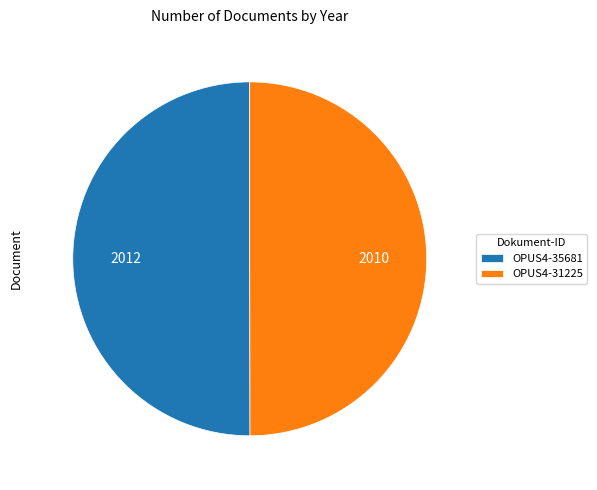

The OPUS4-31225 slice represents 50% of the pie. True or false?

True